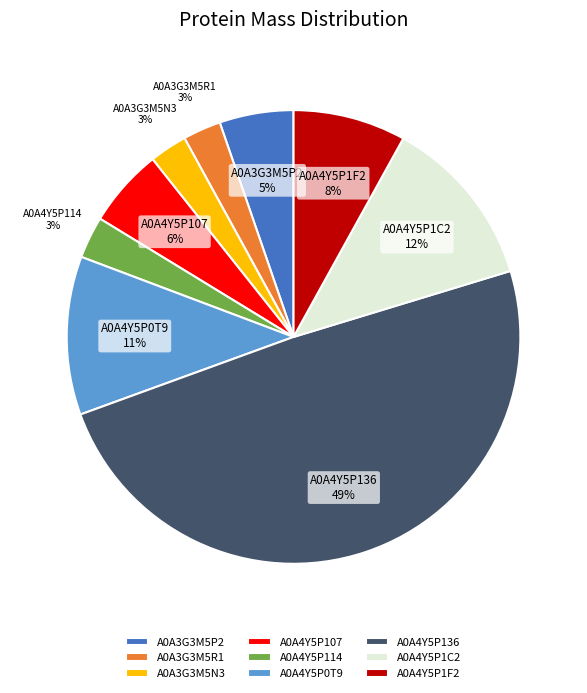

To the nearest percent, what is the difference between the A0A3G3M5R1 and A0A4Y5P107 slice percentages?

3%